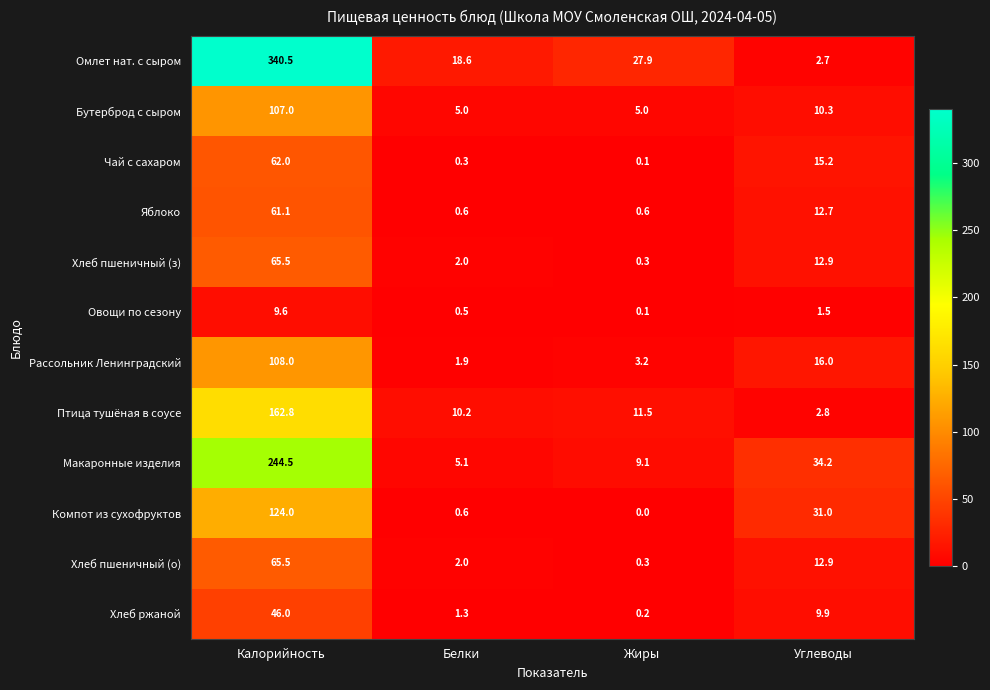

Which label corresponds to the largest value in the chart?

Калорийность